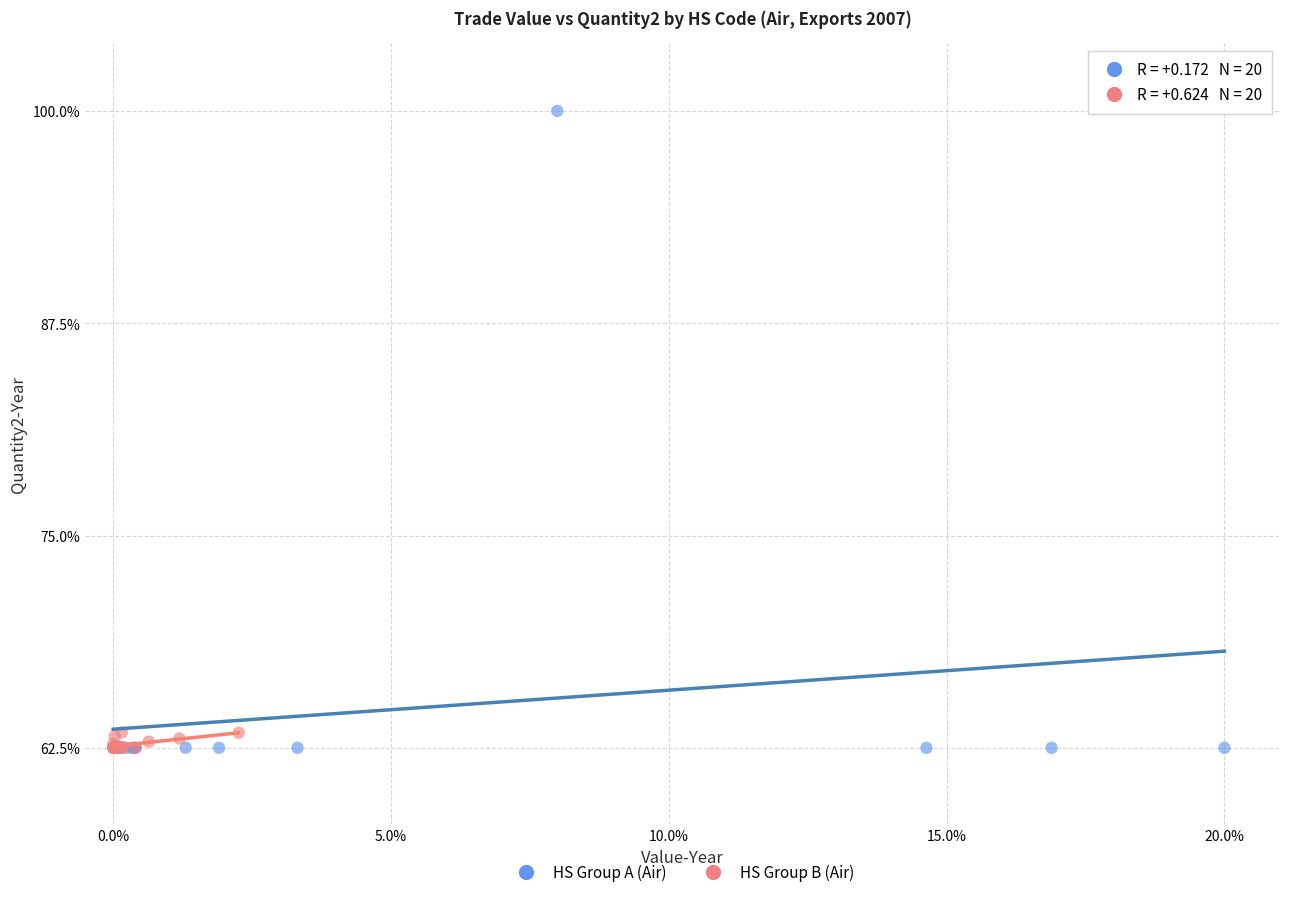

Which series contains the highest Y value?

HS Group A (Air)